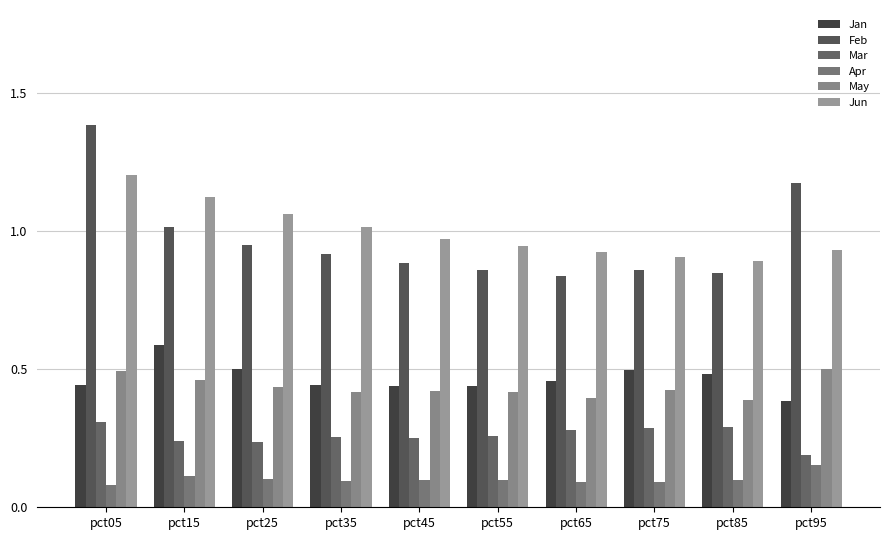

What is the spread (max minus min) of values at pct75?

0.8